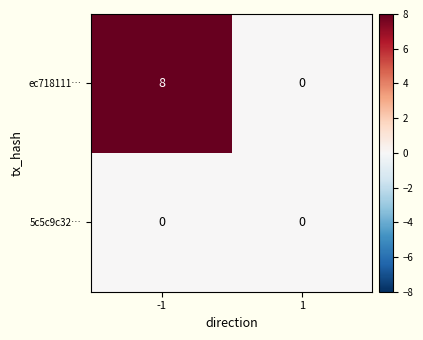

Reading left to right, extract all data points from this chart.

ec718111…: -1=8	1=0
5c5c9c32…: -1=0	1=0